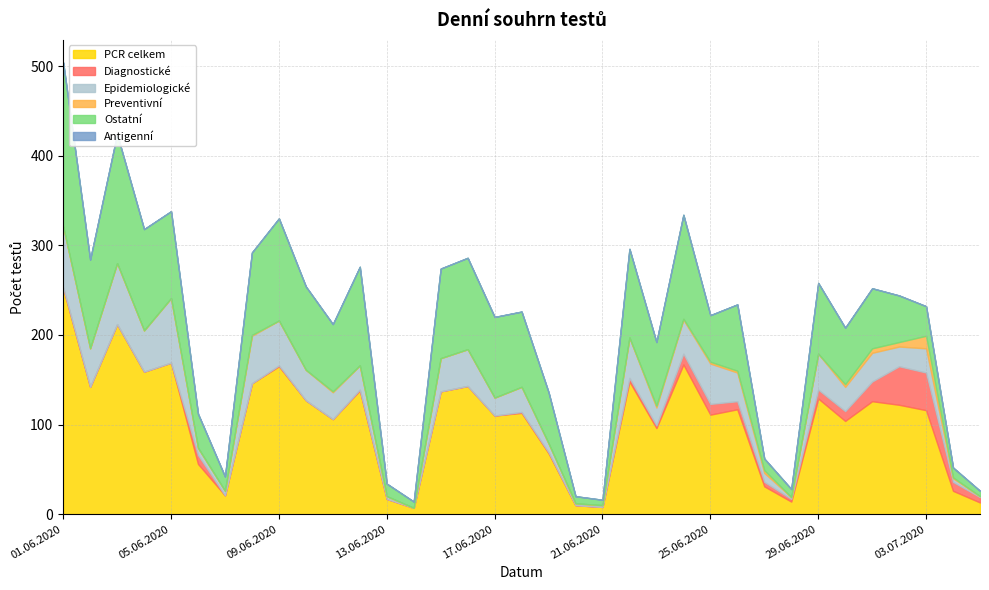

What is the greatest value displayed?

252